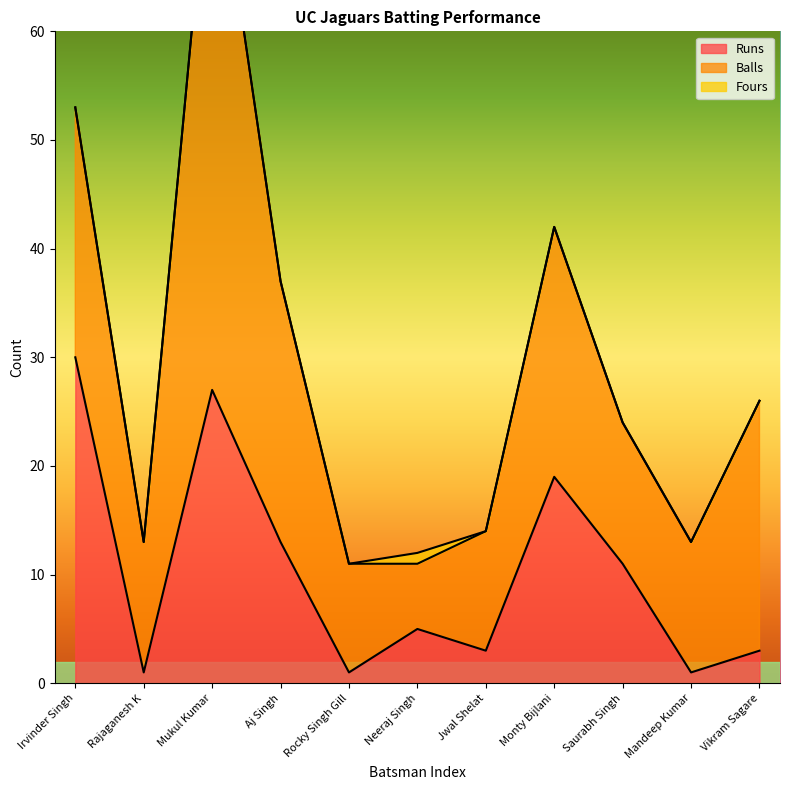

How many series are shown in this chart?

3